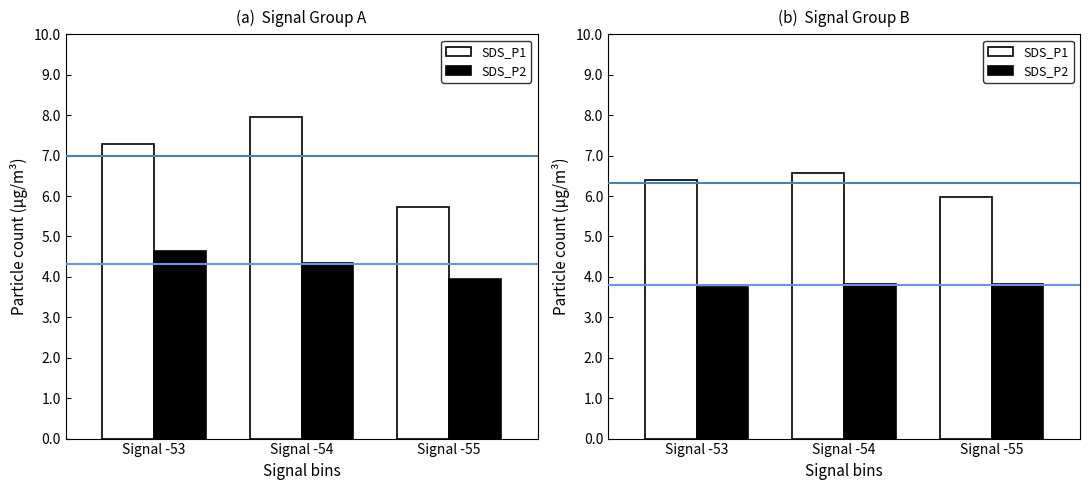

Which has a higher value, Signal -54 or Signal -53?

Signal -54